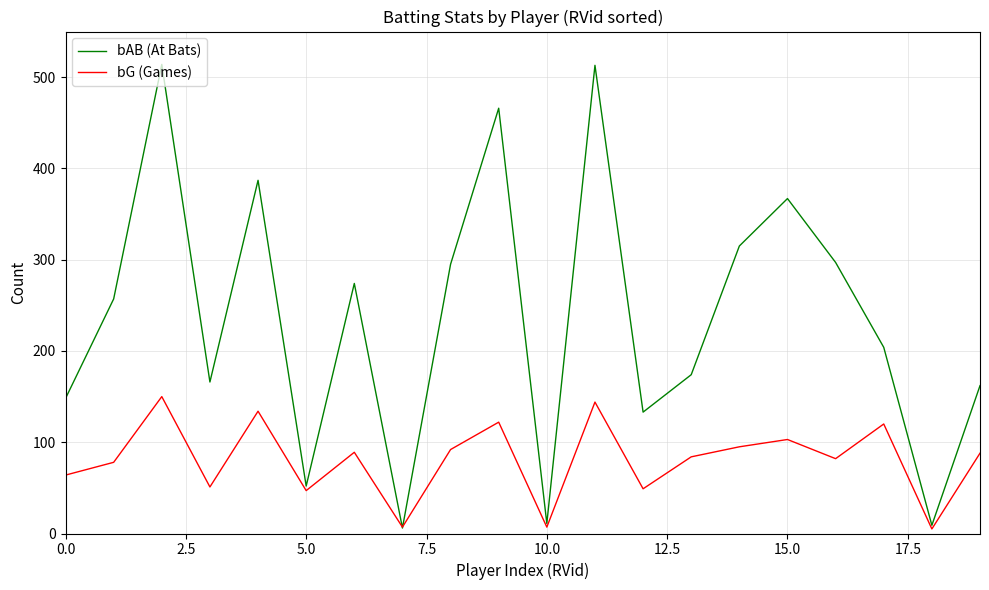

Which series ends up on top after the final intersection of bAB (At Bats) and bG (Games)?

bAB (At Bats)